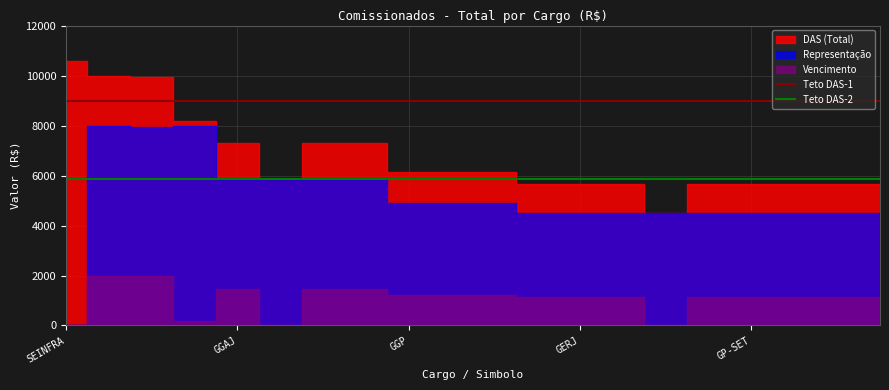

Does the chart display data point markers on the line(s)?

No